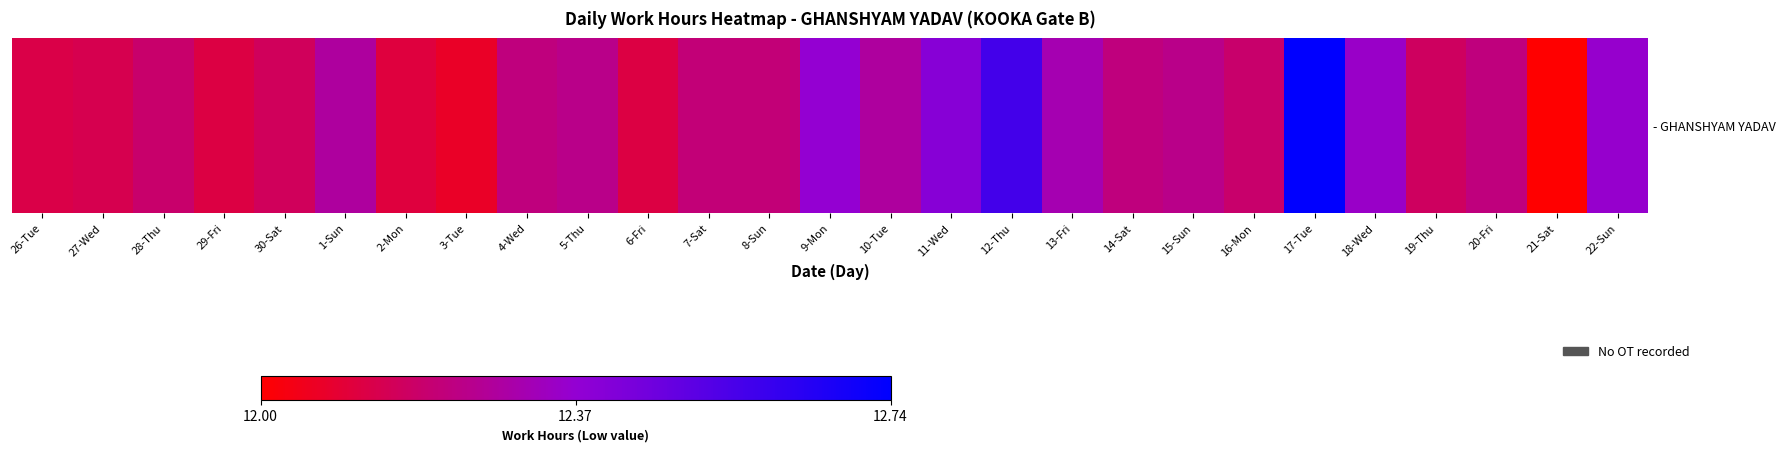

Count the number of values greater than 12.

26